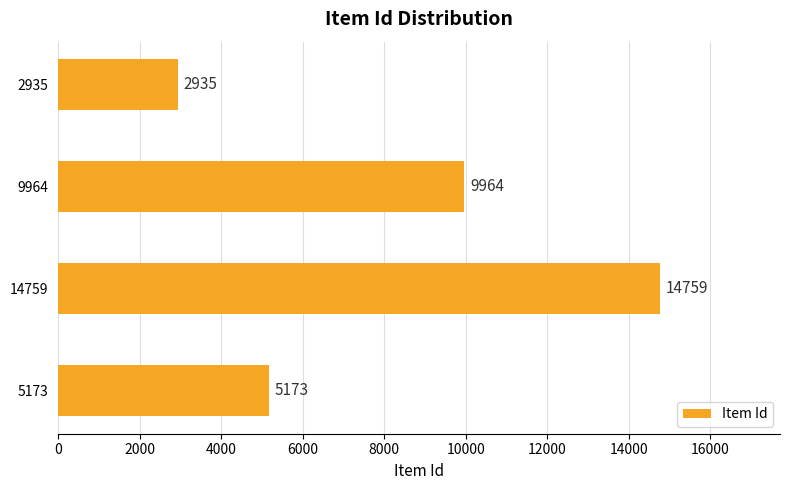

At which category does the chart reach its peak across all series?

14759